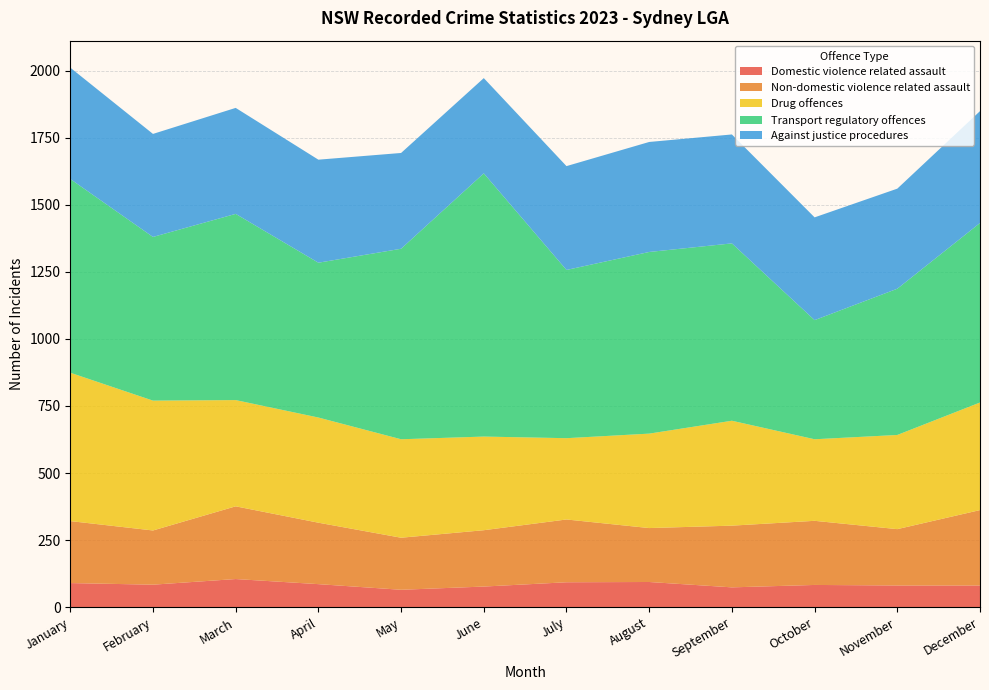

Reading left to right, what are all the values shown in this chart?

Domestic violence related assault: January=90	February=84	March=105	April=86	May=65	June=77	July=93	August=94	September=74	October=83	November=81	December=81
Non-domestic violence related assault: January=231	February=202	March=271	April=229	May=194	June=210	July=234	August=201	September=230	October=239	November=210	December=281
Drug offences: January=553	February=484	March=396	April=392	May=367	June=349	July=303	August=352	September=391	October=304	November=351	December=401
Transport regulatory offences: January=722	February=610	March=694	April=577	May=710	June=981	July=627	August=677	September=661	October=444	November=545	December=669
Against justice procedures: January=415	February=384	March=395	April=384	May=357	June=355	July=387	August=410	September=406	October=383	November=373	December=417